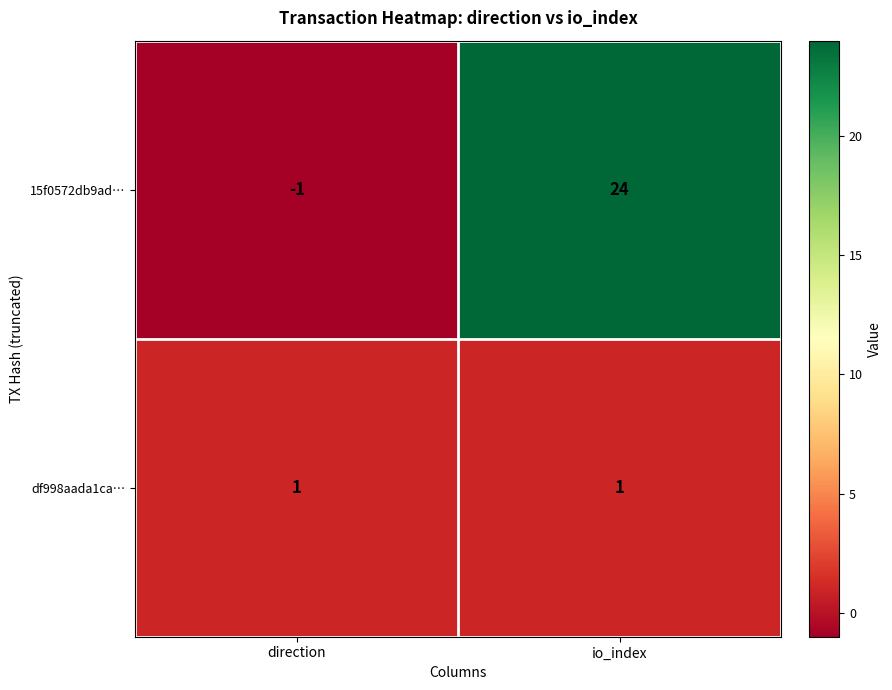

Between direction and io_index, which series saw the biggest shift?

15f0572db9ad…